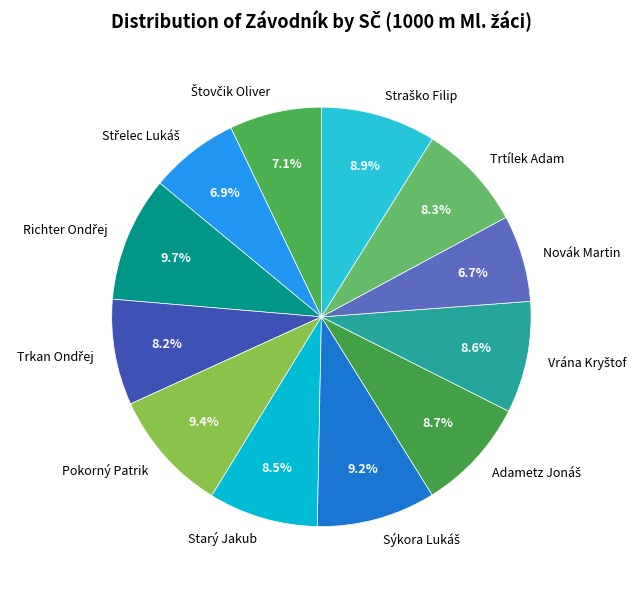

What portion of the pie excludes Starý Jakub?

91.5%